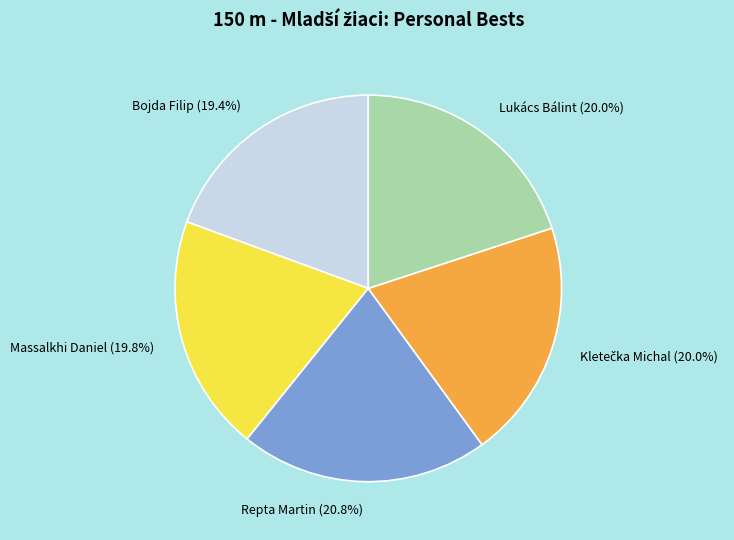

To the nearest percent, what percentage of the pie is Repta Martin?

21%